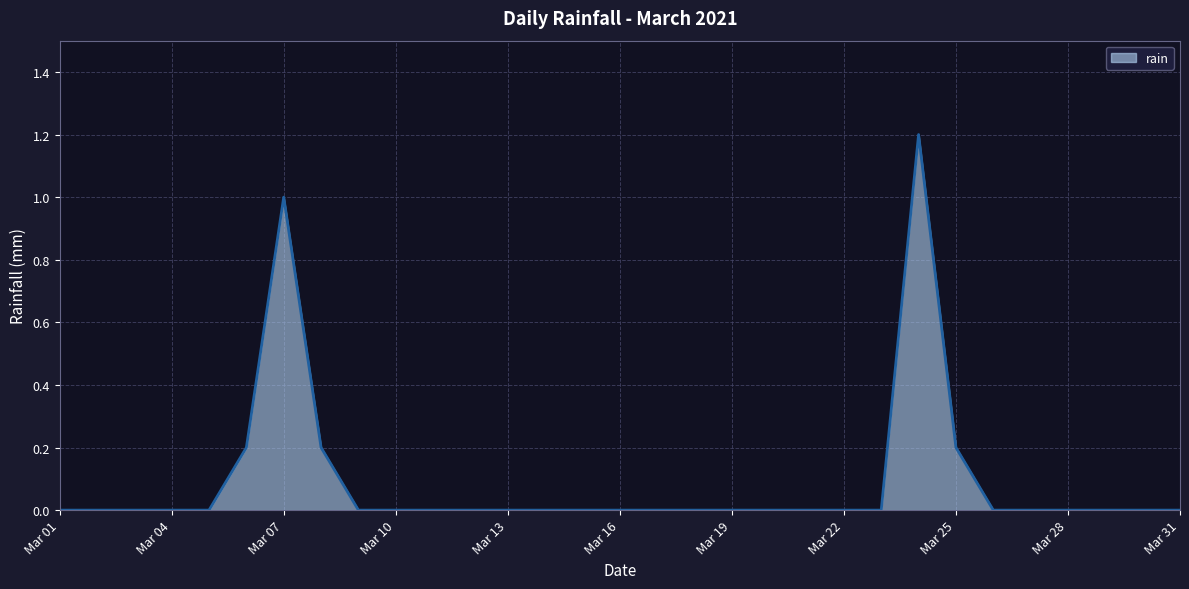

What is the maximum value shown in the chart?

1.2